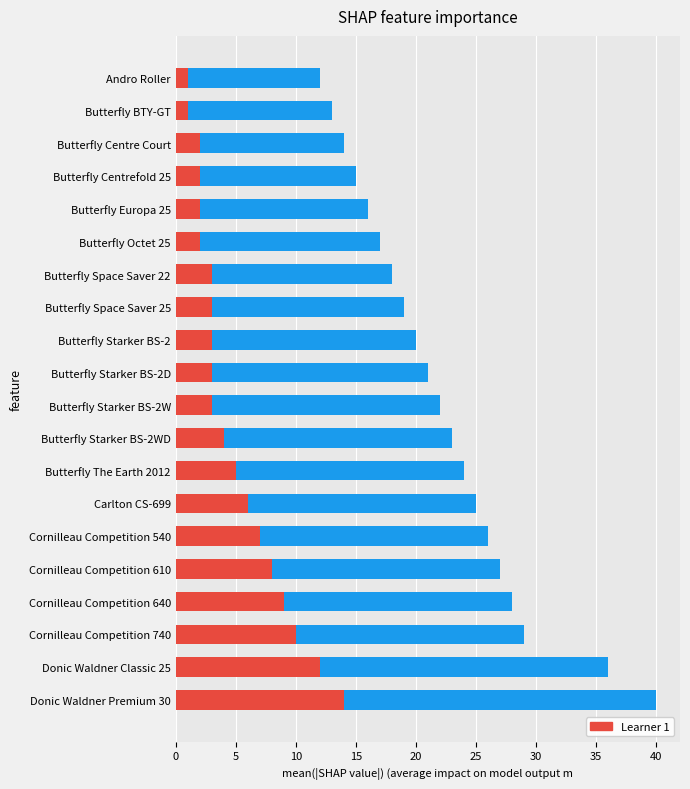

What is the highest value of the Blue series?

40